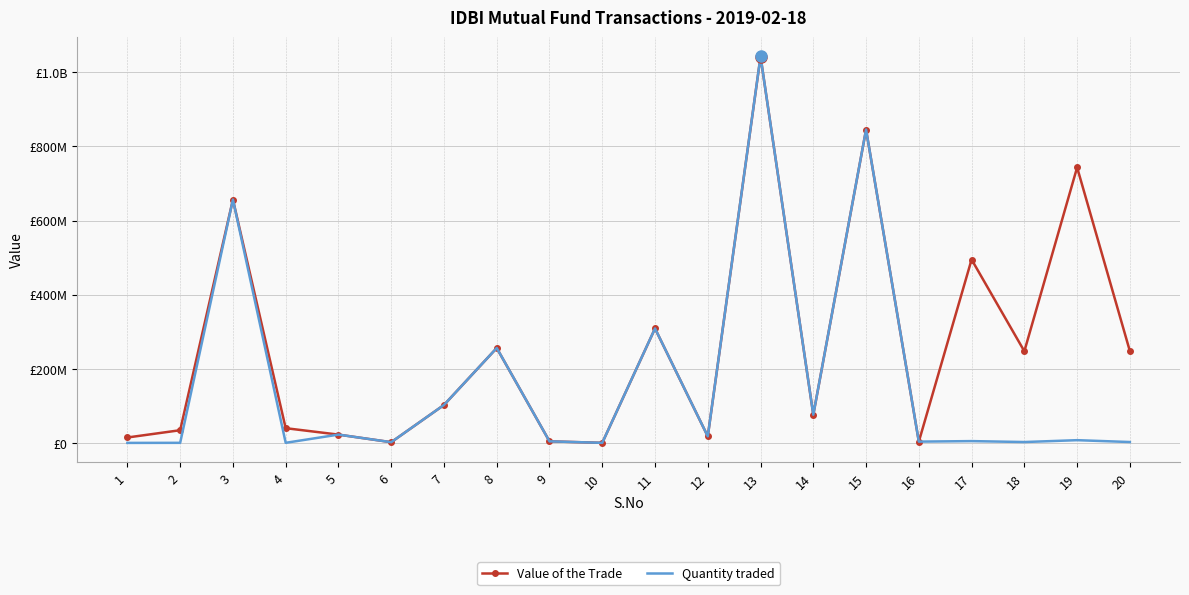

What are all the series names shown in the legend?

Value of the Trade, Quantity traded